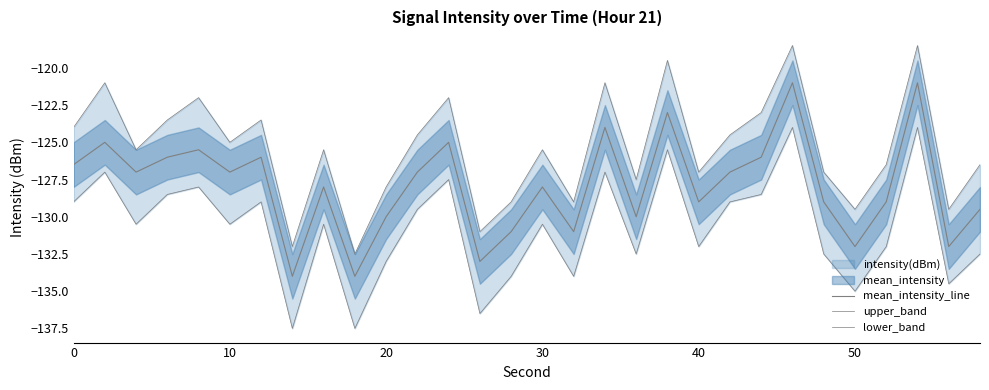

What is the difference between the maximum and minimum values in the upper_band series?

14.0